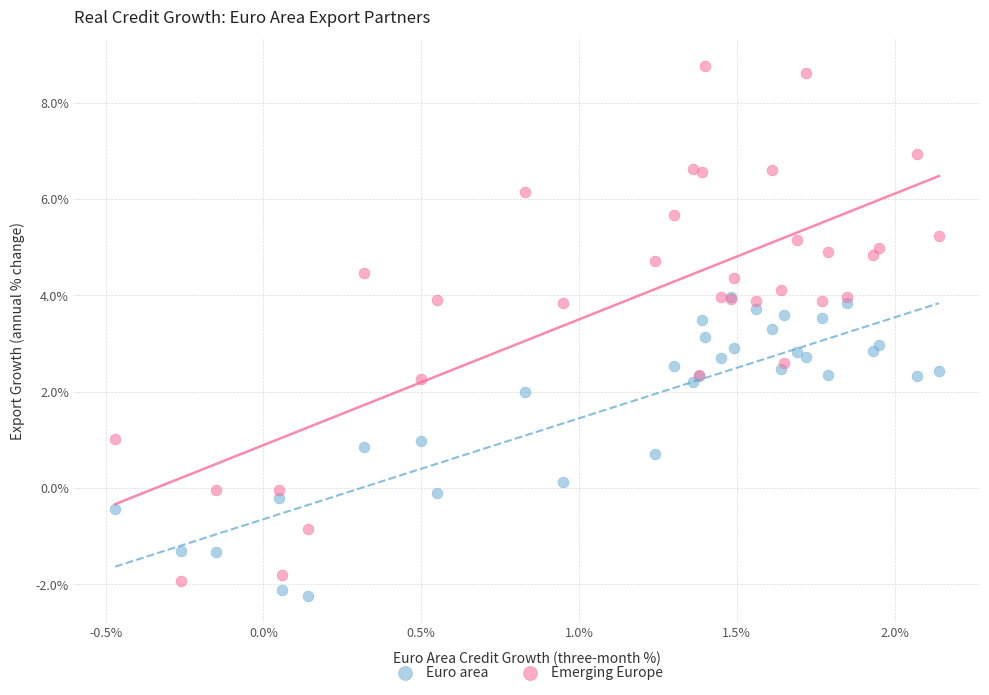

Which series contains the highest Y value?

Emerging Europe